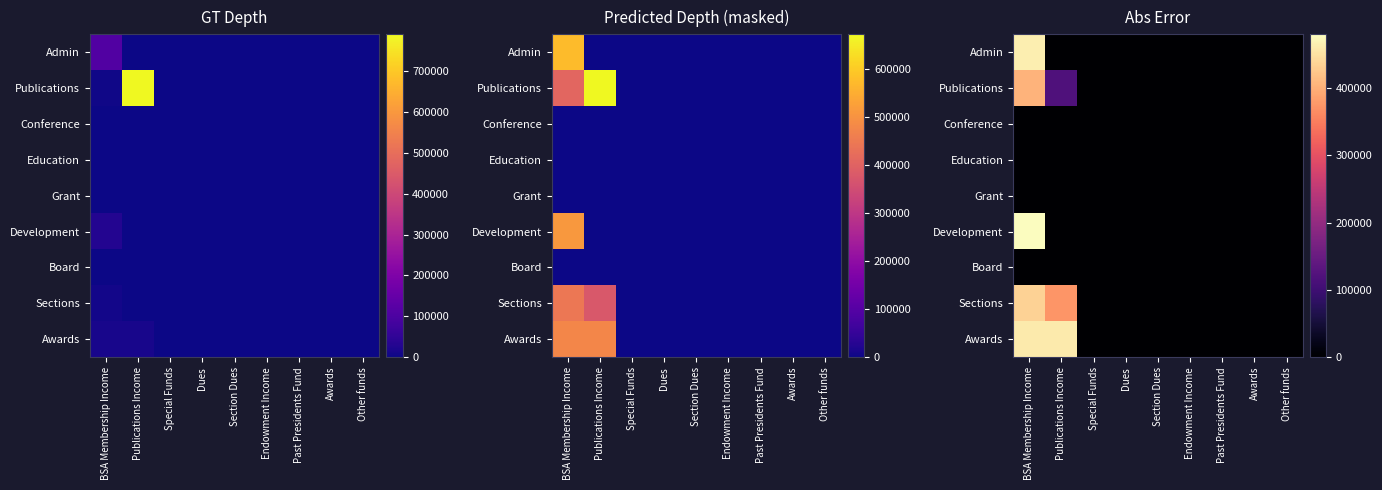

How many values in Publications are above zero?

2